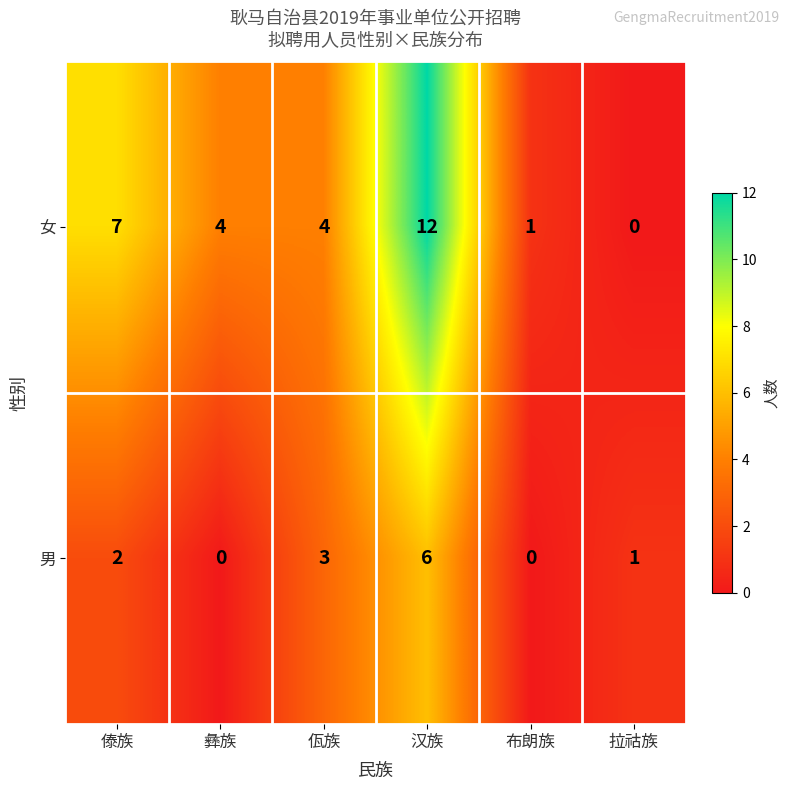

Reading left to right, transcribe all the data shown in this chart.

女: 傣族=7	彝族=4	佤族=4	汉族=12	布朗族=1	拉祜族=0
男: 傣族=2	彝族=0	佤族=3	汉族=6	布朗族=0	拉祜族=1